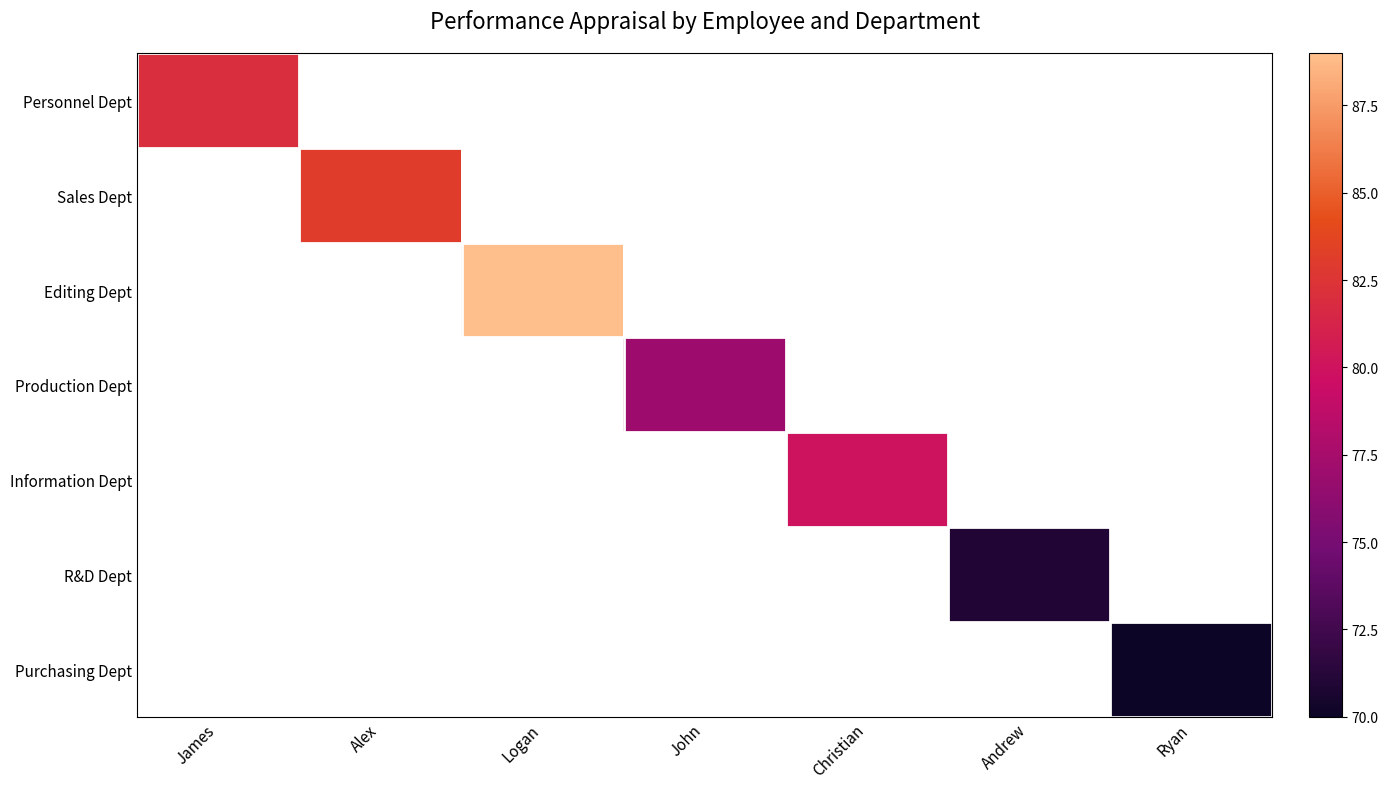

Is the value of Sales Dept at Christian greater than the value of Information Dept at Alex?

No